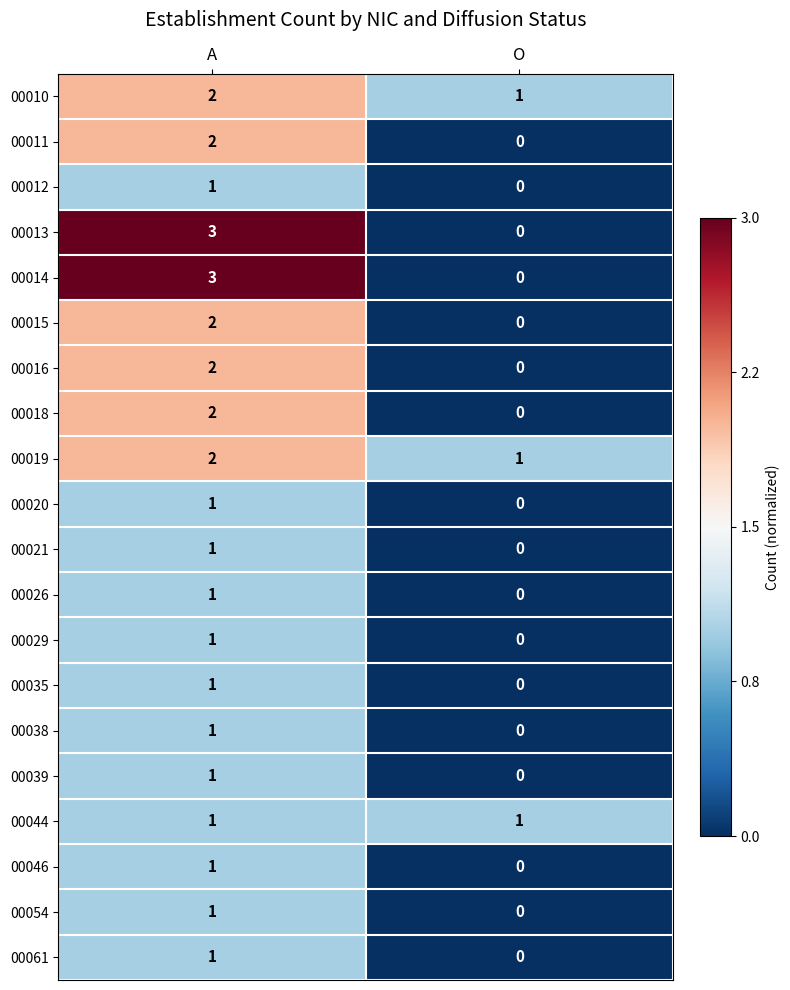

True or false: 00018 has a value of 3 at A.

False